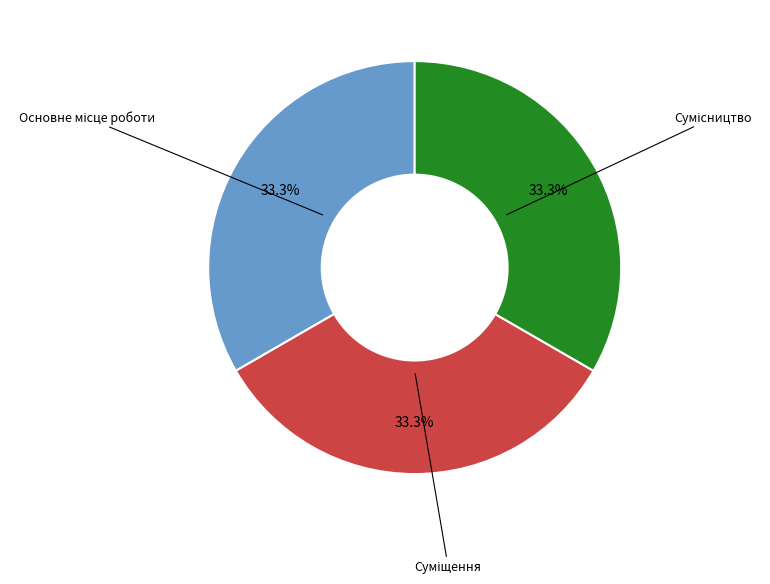

Is there a majority slice in this chart?

No